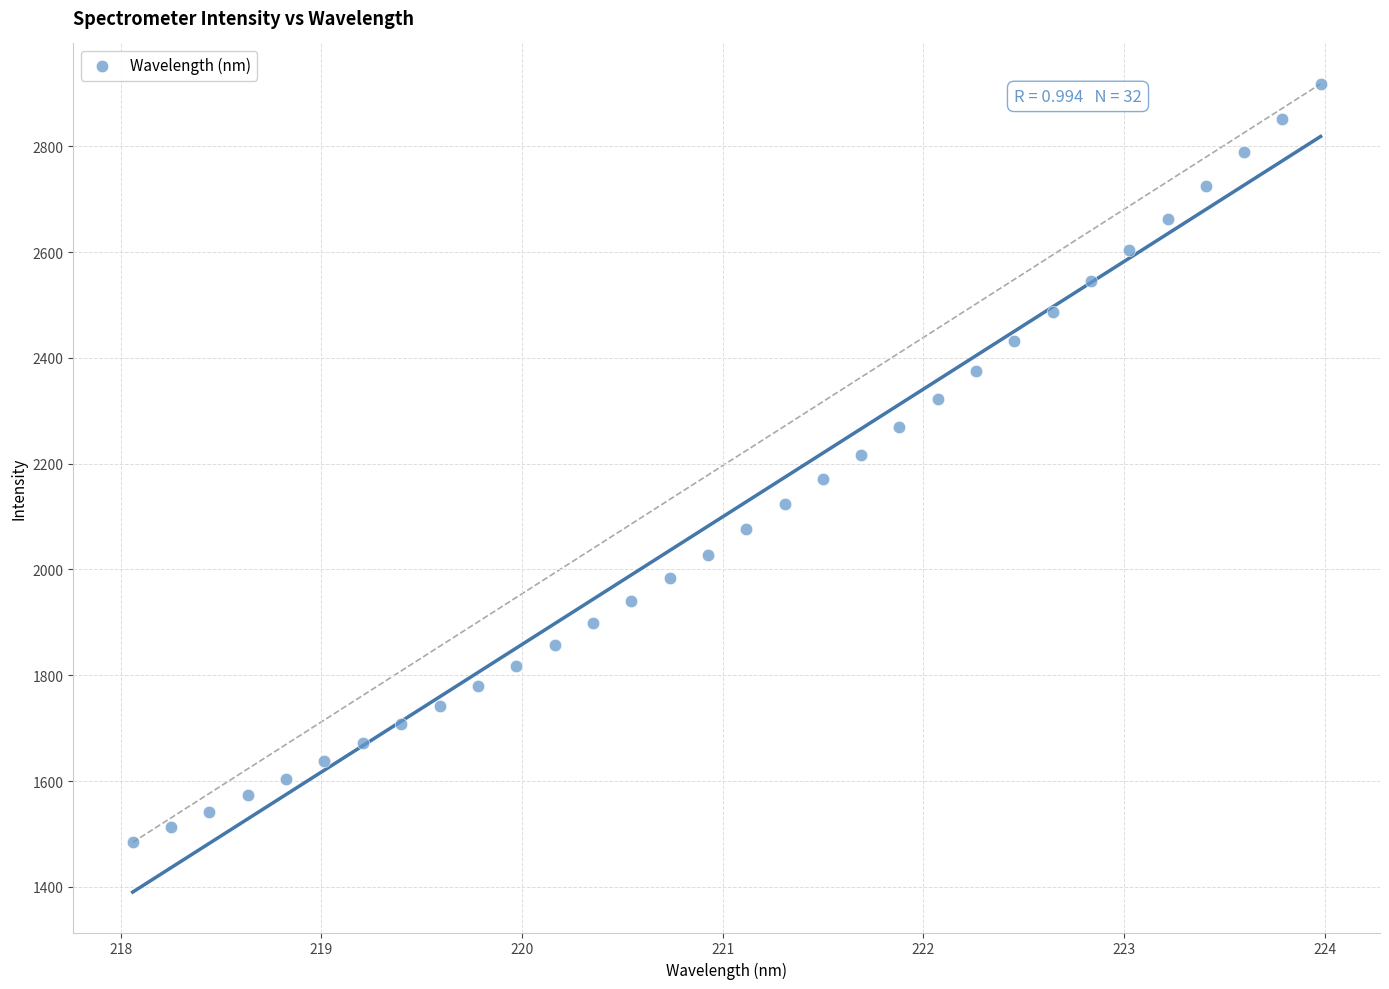

What is the range of X values (max minus min)?

5.9